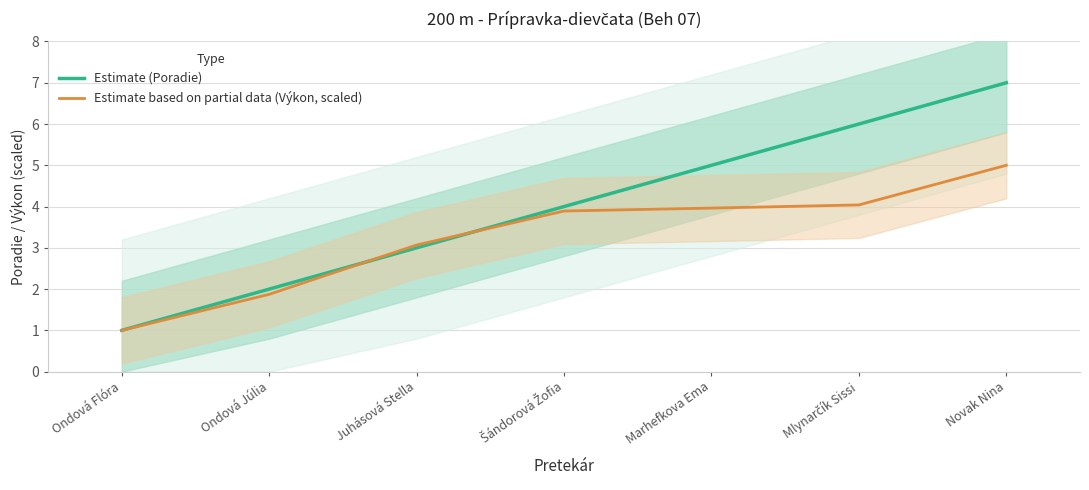

What is the difference between the highest and lowest values at Ondová Júlia?

0.1